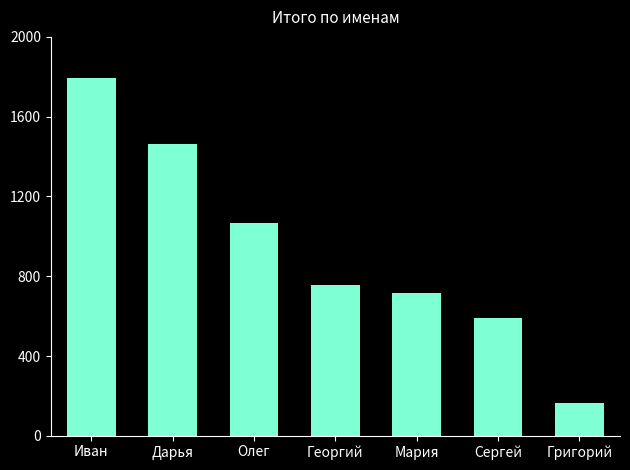

How many categories are shown in the chart?

7